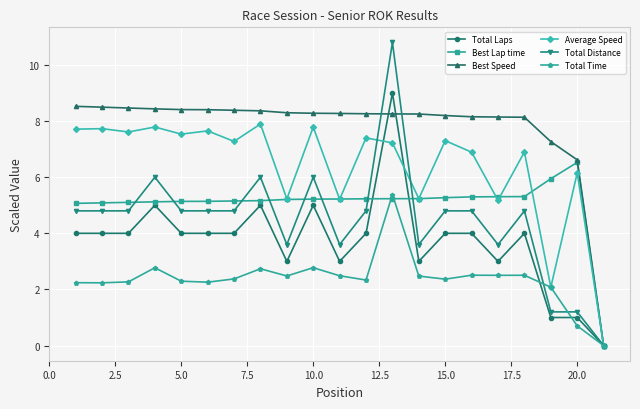

Which series has the largest range (max minus min)?

Total Distance